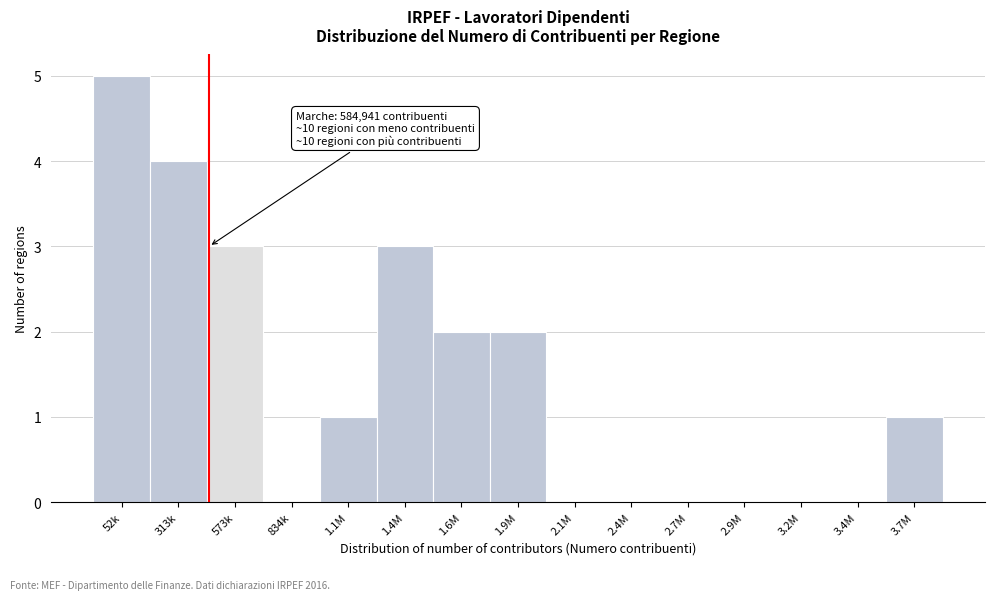

Reading right to left, transcribe all the data shown in this chart.

3.7M=1	3.4M=0	3.2M=0	2.9M=0	2.7M=0	2.4M=0	2.1M=0	1.9M=2	1.6M=2	1.4M=3	1.1M=1	834k=0	573k=3	313k=4	52k=5